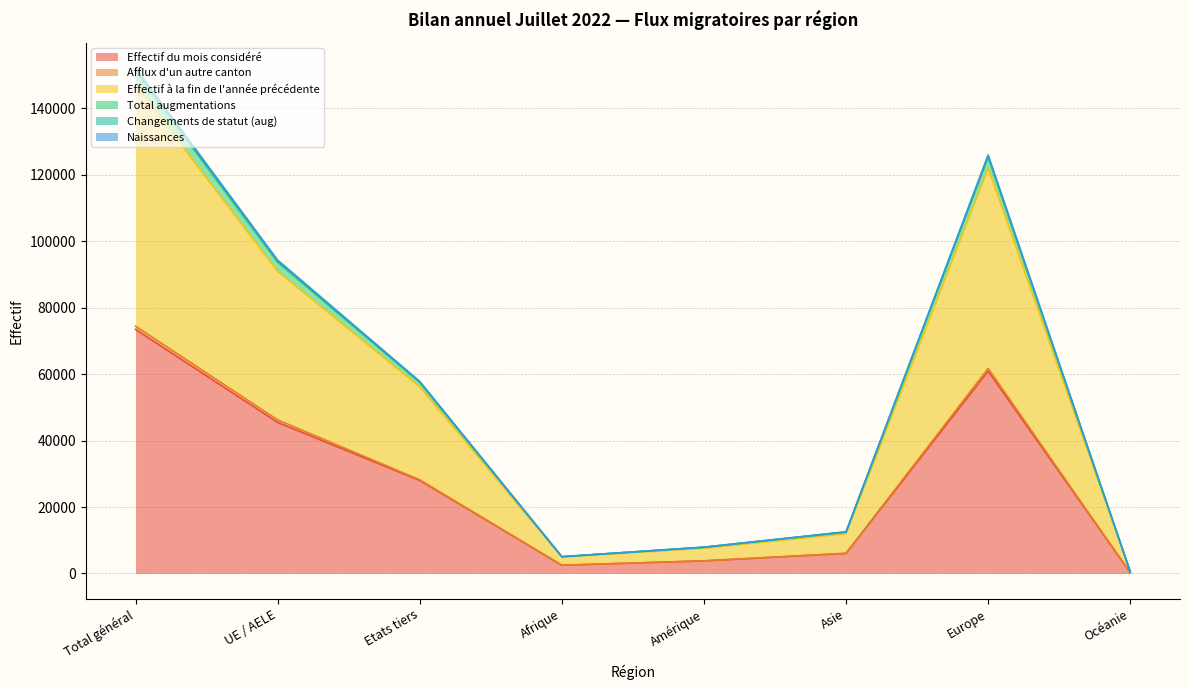

Does the chart display data point markers on the line(s)?

No